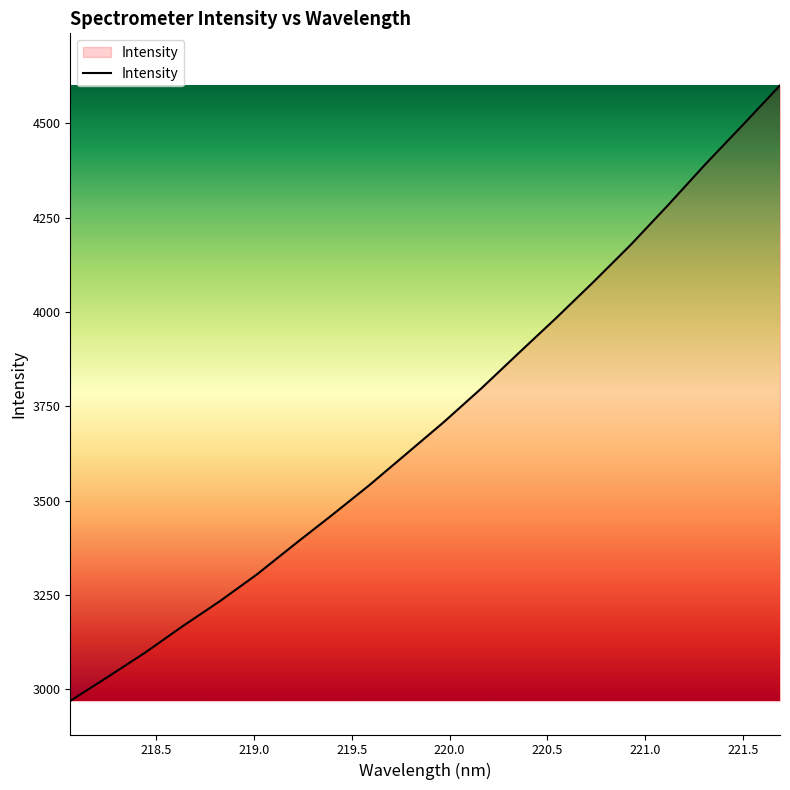

What is the difference between the maximum and minimum values?

1632.0